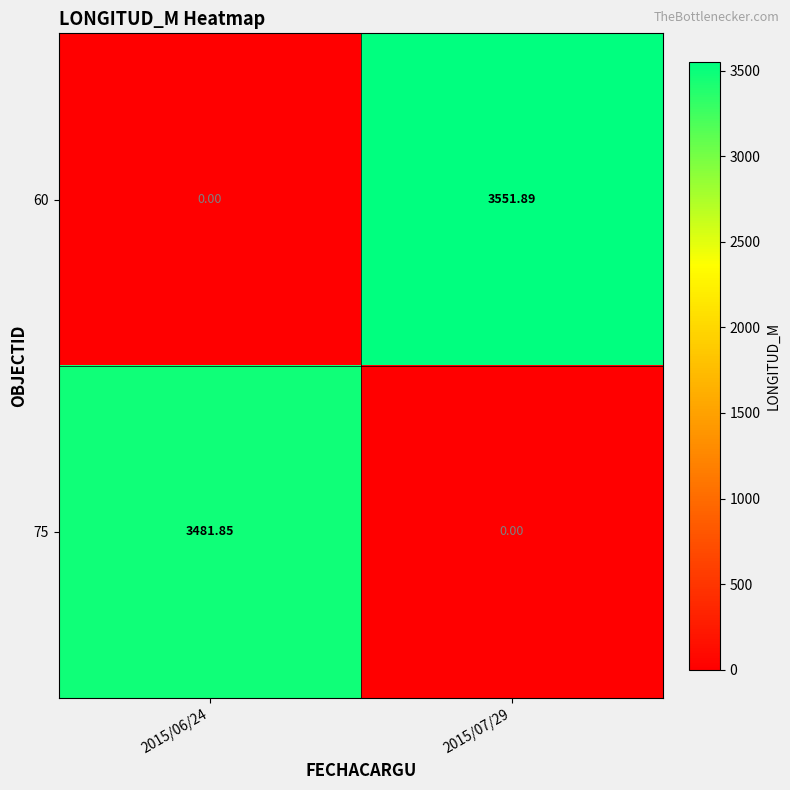

List the series in order of their overall mean, lowest first.

75, 60